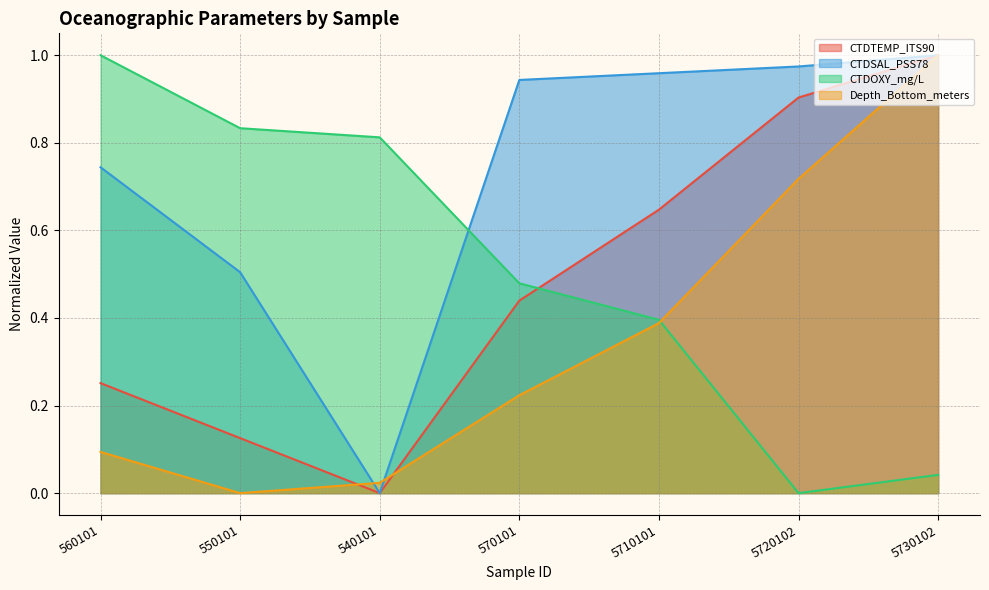

What is the label of the 2nd point from the right?

5720102